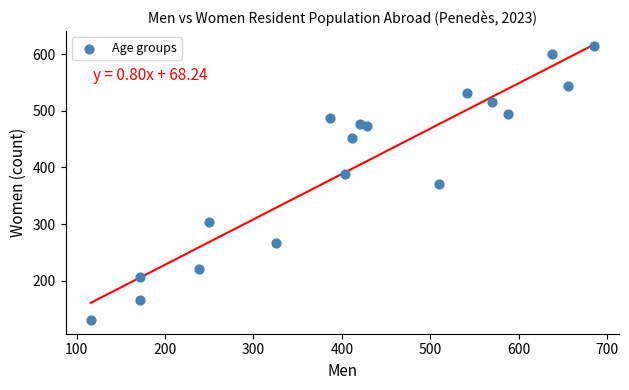

What is the range of X values (max minus min)?

569